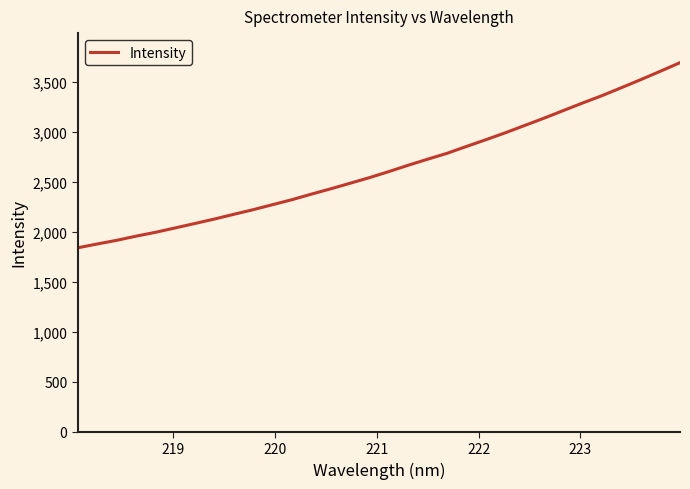

What is the average value?

2643.4